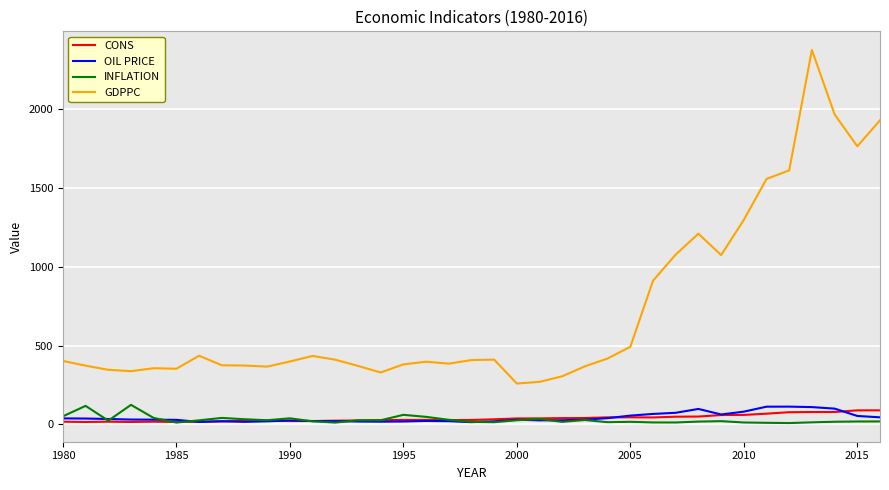

How many values in the INFLATION series exceed 19?

19